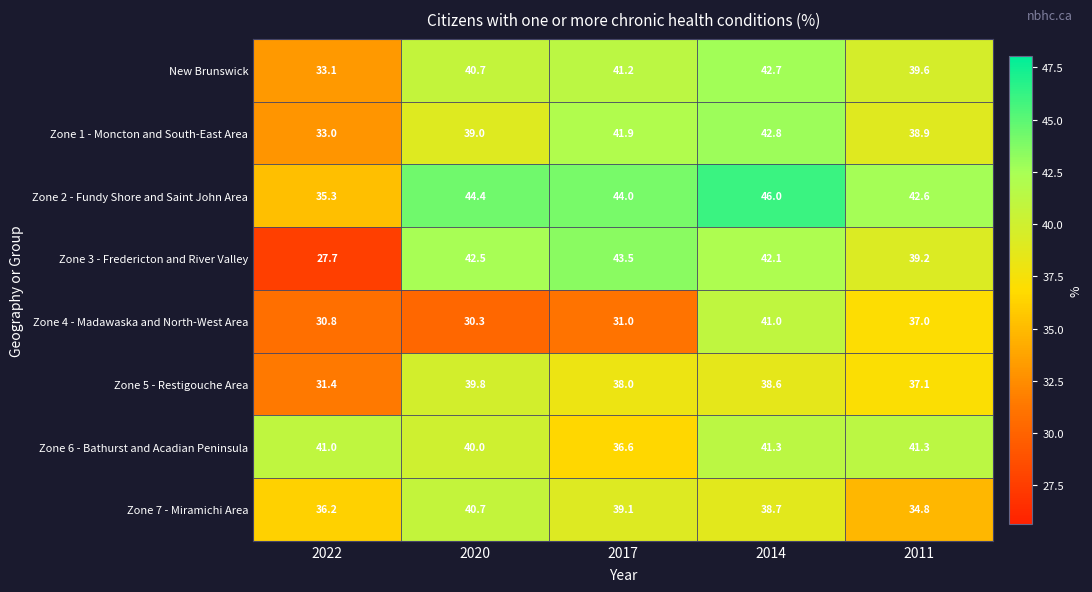

What is the sum of all Zone 2 - Fundy Shore and Saint John Area values?

212.3